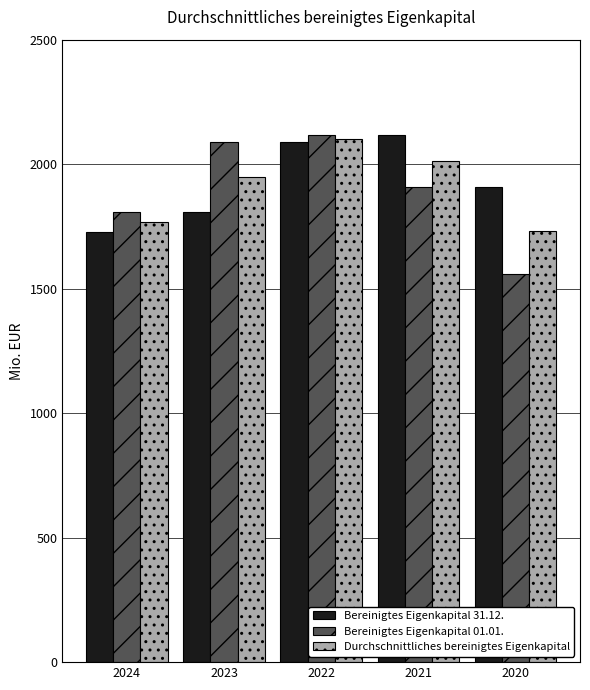

What is the sum of all Bereinigtes Eigenkapital 31.12. values?

9646.3